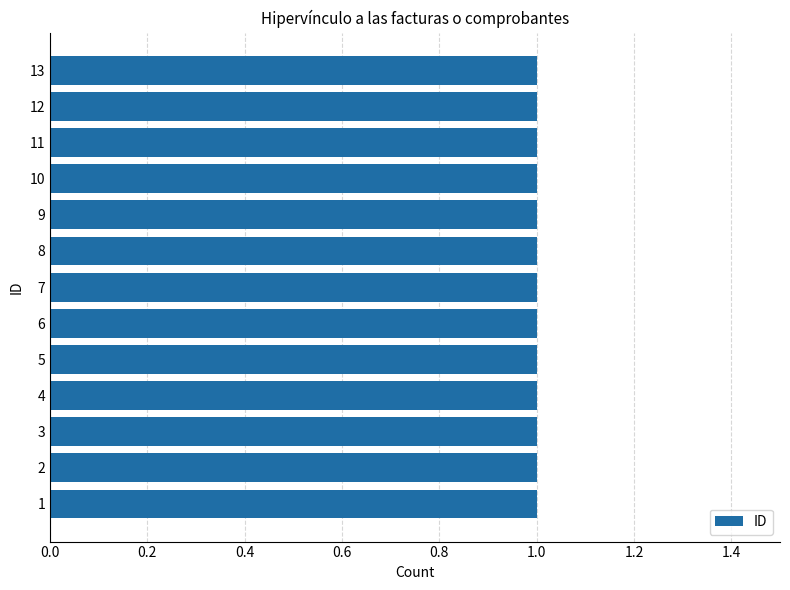

How many bars are there in total?

13